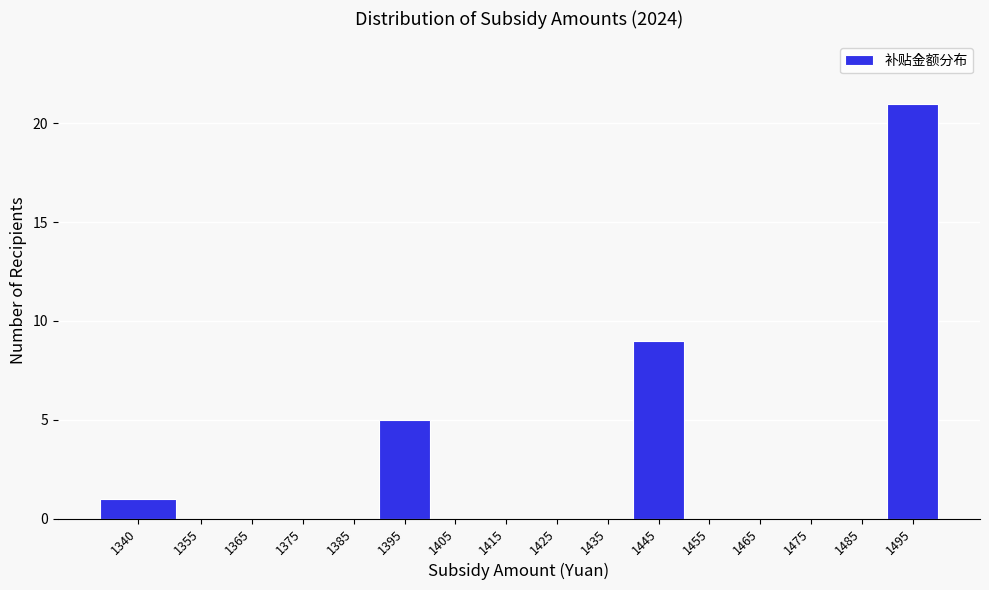

Reading left to right, what are all the values shown in this chart?

1340=1	1355=0	1365=0	1375=0	1385=0	1395=5	1405=0	1415=0	1425=0	1435=0	1445=9	1455=0	1465=0	1475=0	1485=0	1495=21